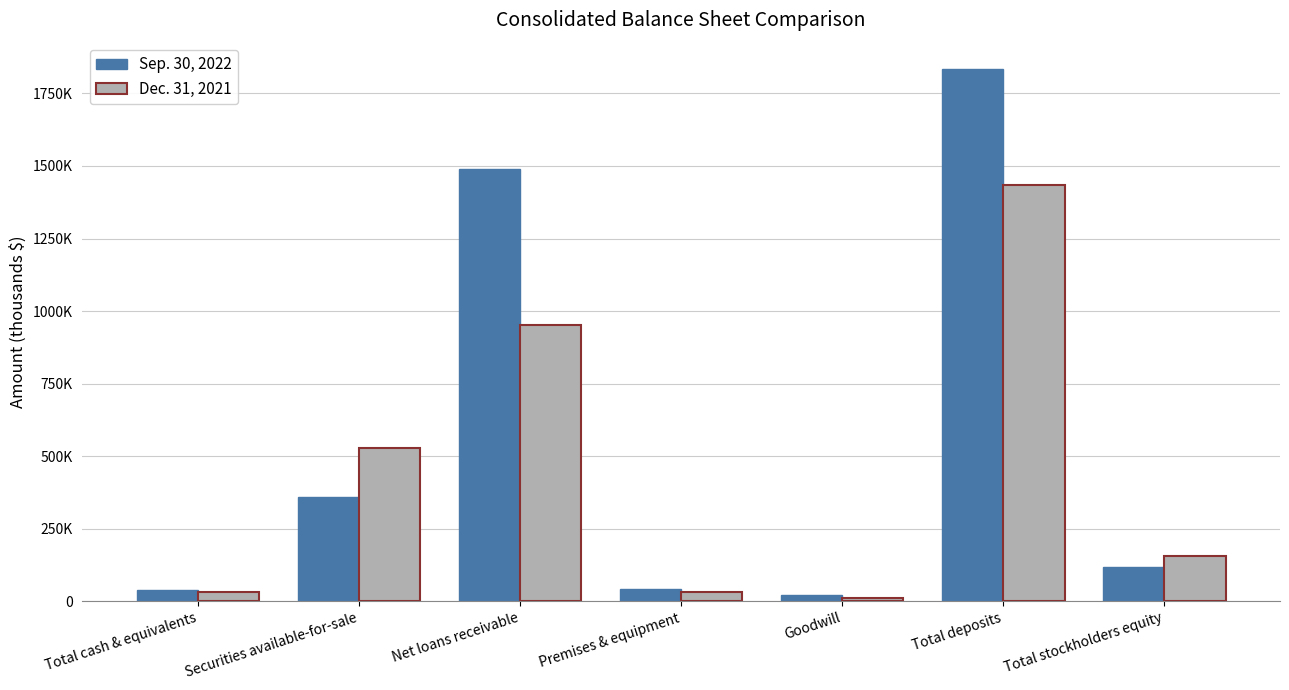

Rank the series by their maximum value, from highest to lowest.

Sep. 30, 2022, Dec. 31, 2021